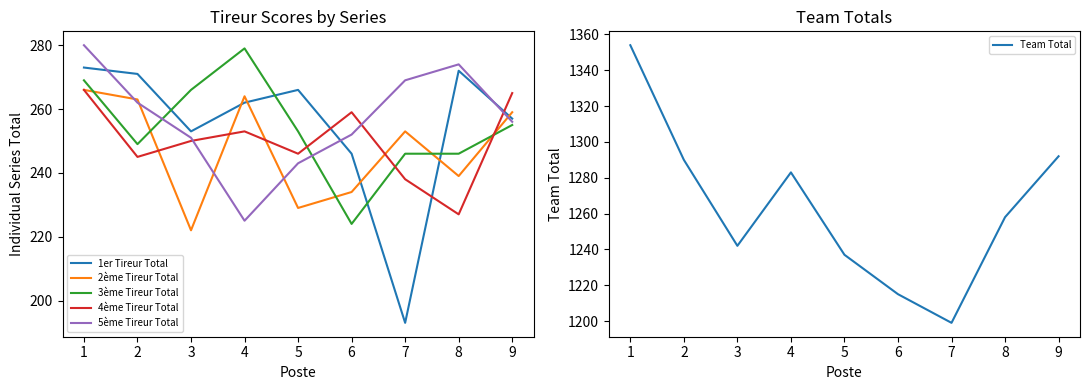

Between which two adjacent categories do 2ème Tireur Total and 5ème Tireur Total first intersect?

1 and 2